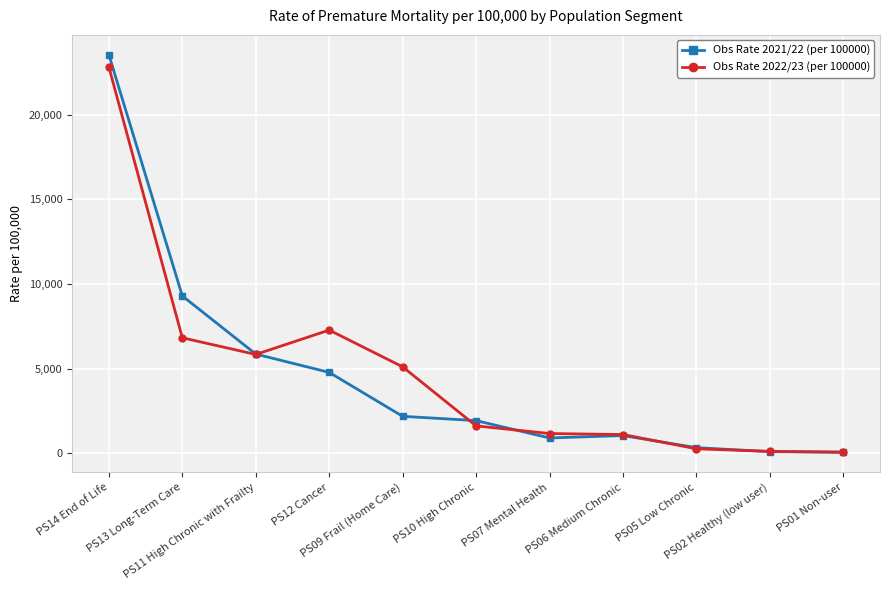

What is the label of the 8th point from the left?

PS06 Medium Chronic